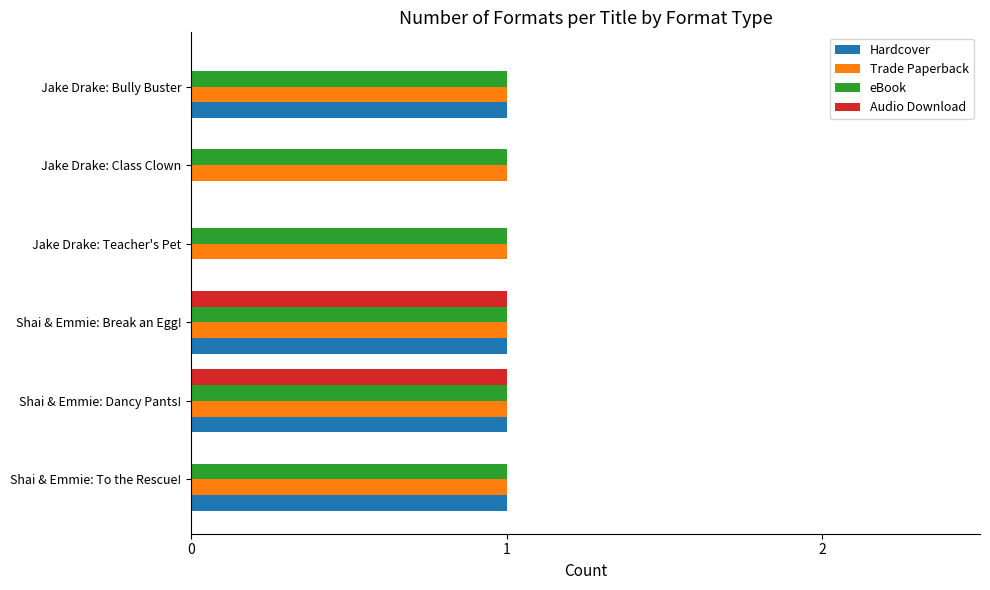

What is the sum of all eBook values?

6